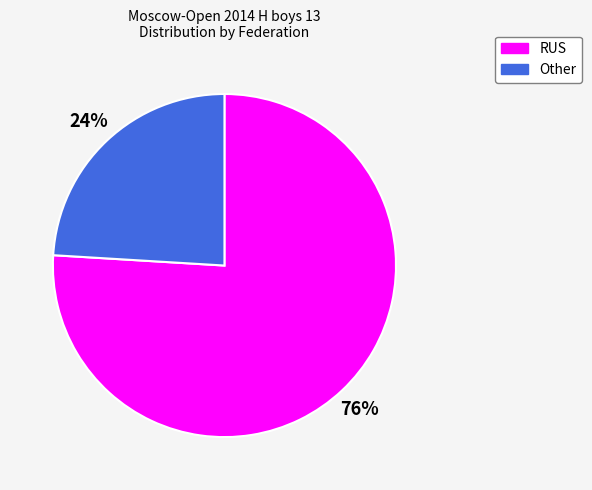

Rank the categories by value from highest to lowest.

RUS, Other